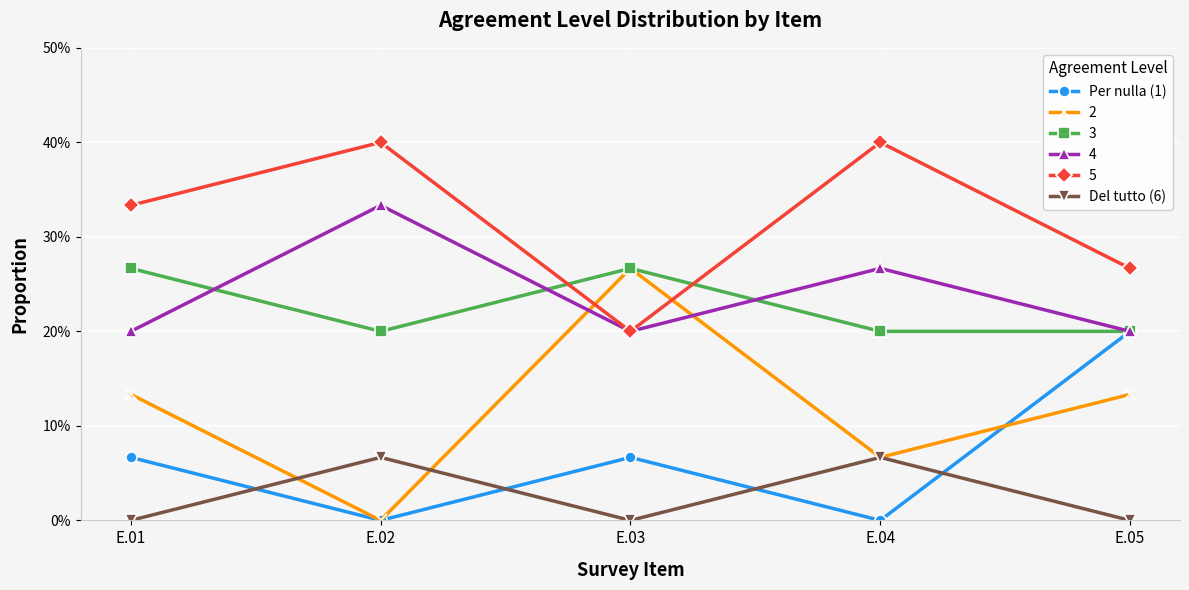

Is the value of Per nulla (1) at E.03 greater than the value of Del tutto (6) at E.01?

Yes